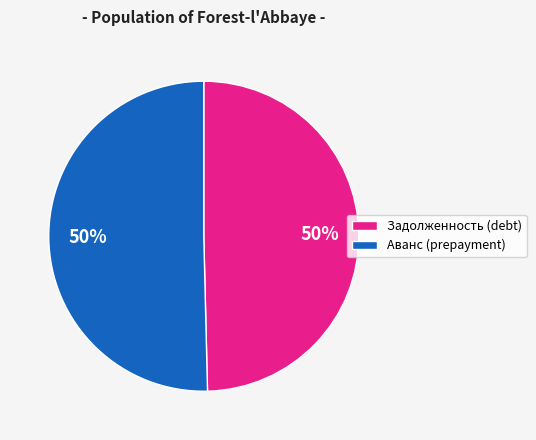

To the nearest percent, what is the average slice percentage?

50%